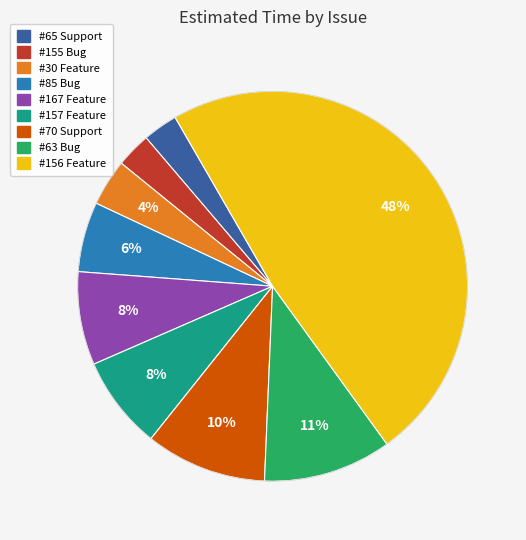

To the nearest percent, what is the average slice percentage?

11%